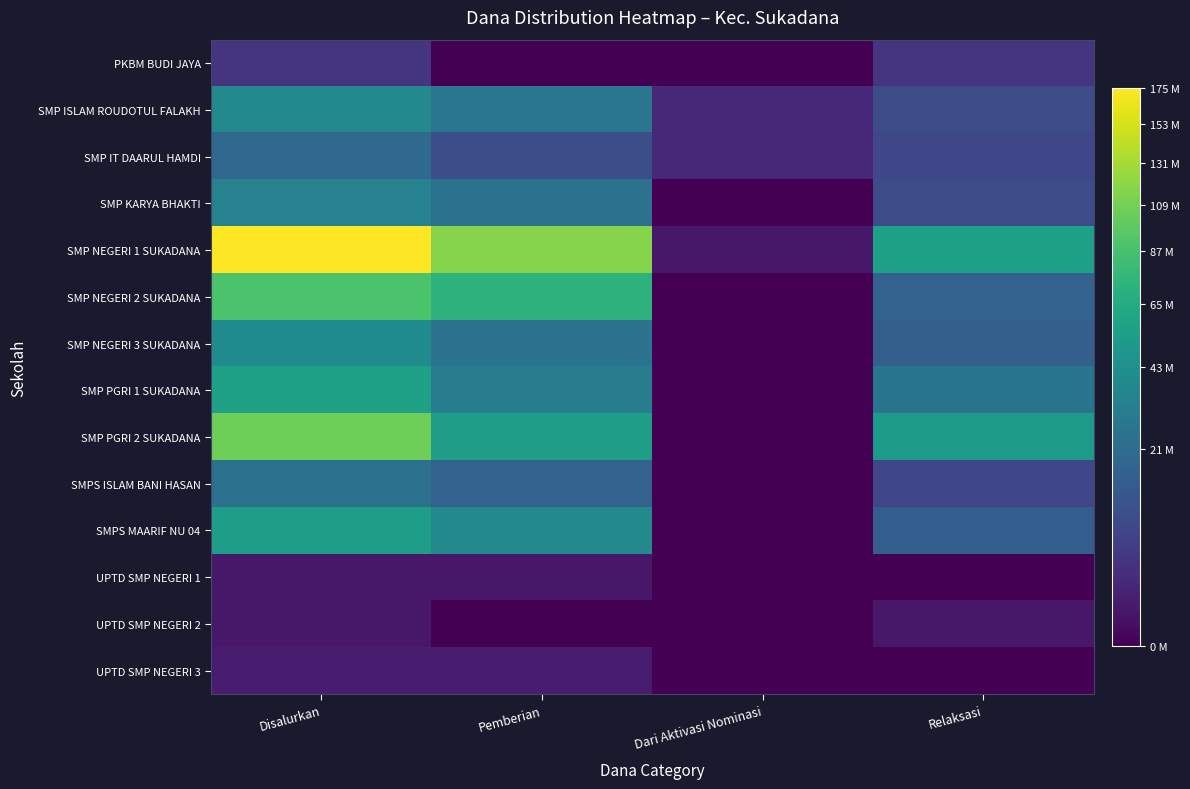

Where does the SMP NEGERI 1 SUKADANA series first go above 117000000?

Disalurkan